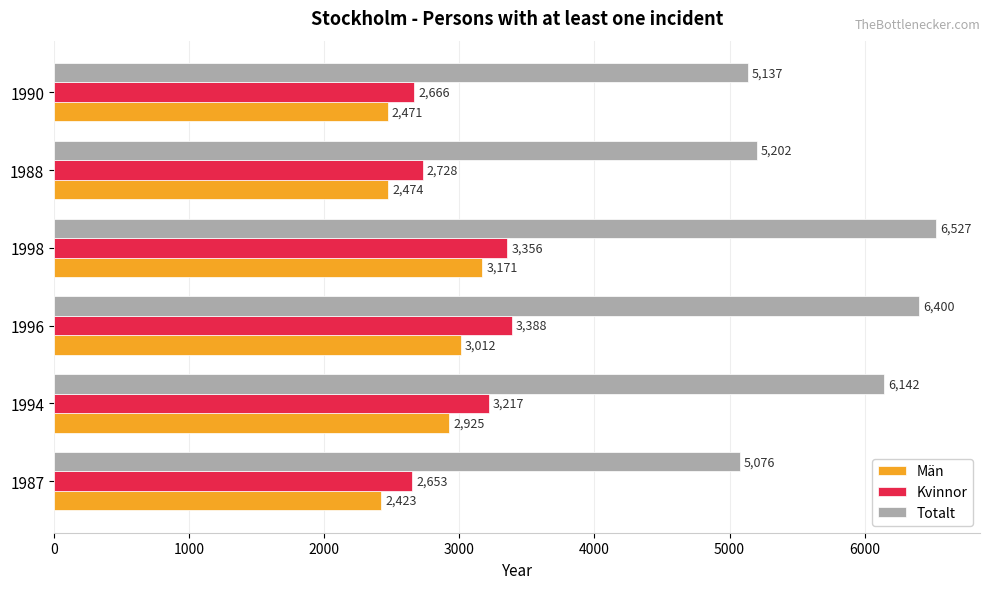

List the series in order of their peak value, lowest first.

Män, Kvinnor, Totalt